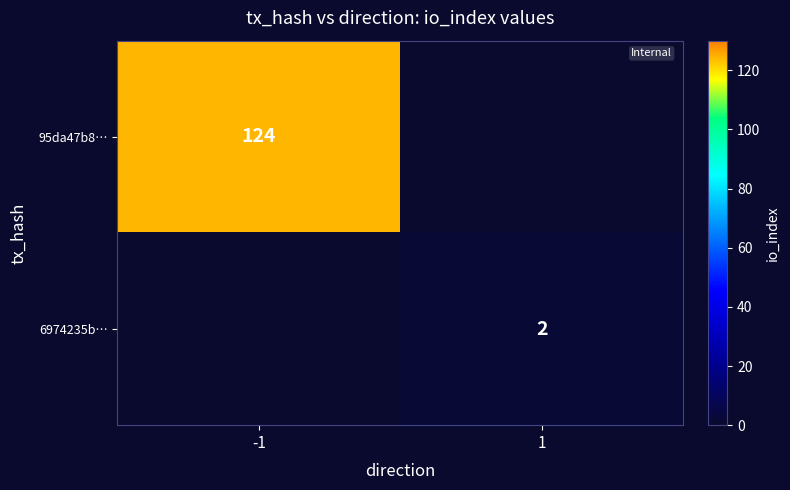

True or false: 95da47b8… has a value of 208.8 at -1.

False